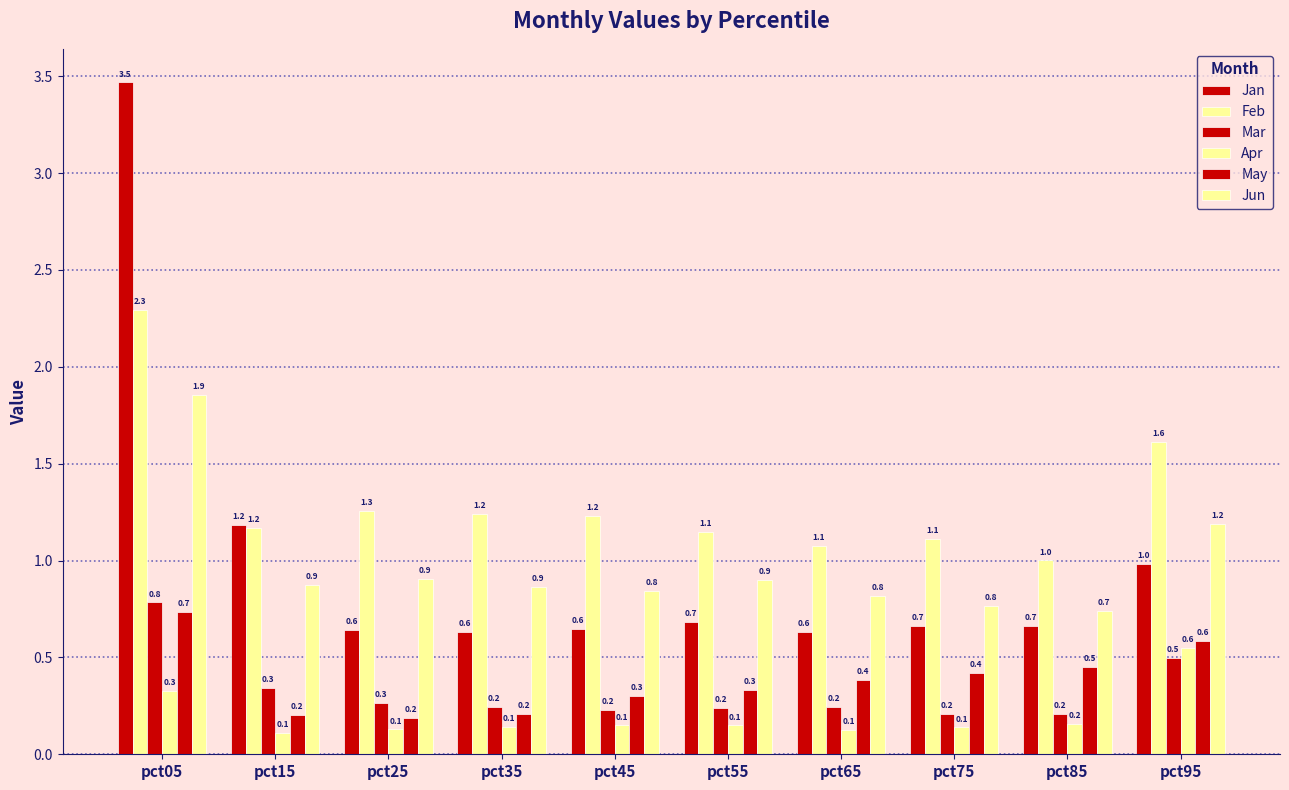

What is the sum of the May values at pct75 and pct55?

0.8